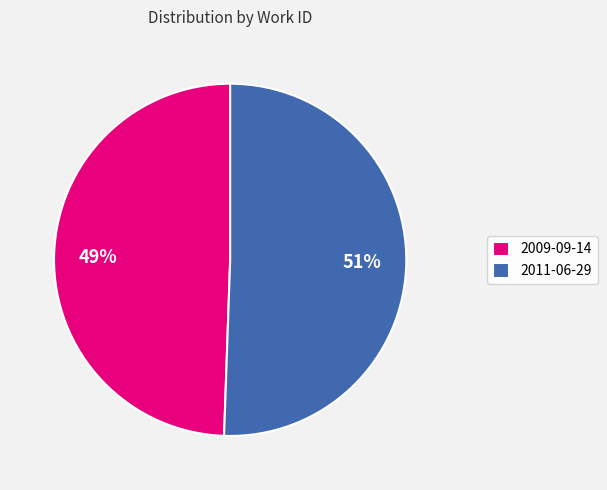

How many segments does this pie chart have?

2